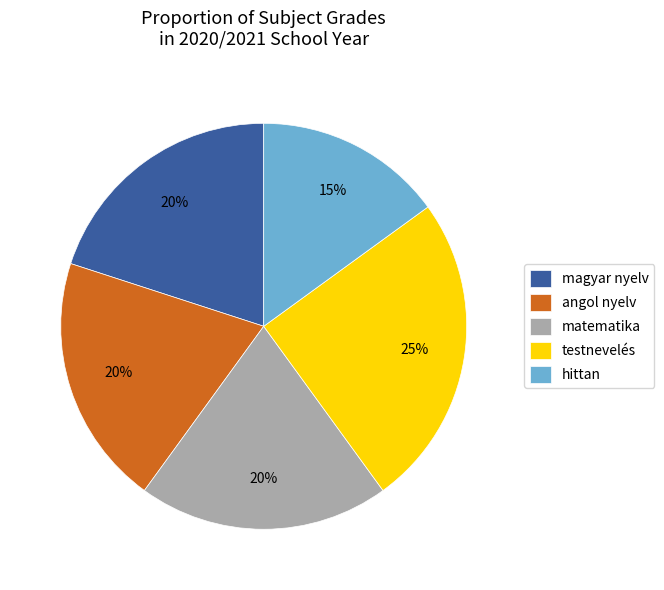

How many segments does this pie chart have?

5